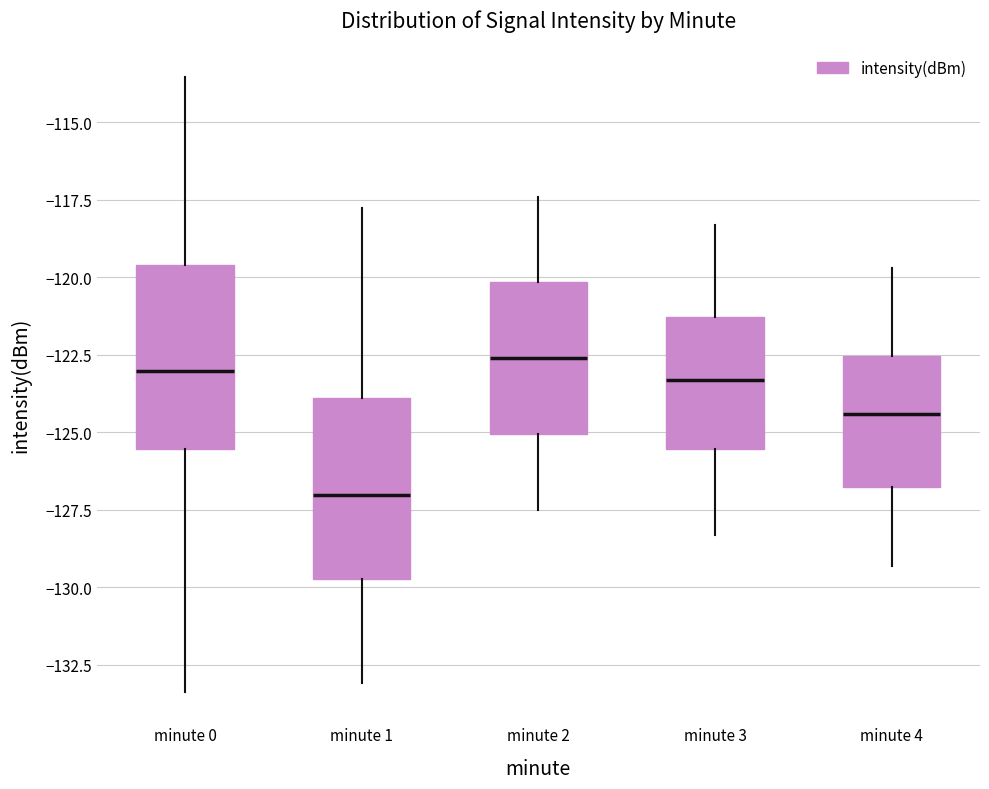

Reading left to right, transcribe this box plot: for each box, give where its median line is, the range the box spans, and where its two whiskers end, as read against the y-axis. The values are not printed on the chart, so give them approximately, as read against the axis.

minute 0: median -123.0, box -125.5 to -119.5, whiskers -133.5 to -113.5
minute 1: median -127.0, box -129.5 to -124.0, whiskers -133.0 to -118.0
minute 2: median -122.5, box -125.0 to -120.0, whiskers -127.5 to -117.5
minute 3: median -123.5, box -125.5 to -121.5, whiskers -128.5 to -118.5
minute 4: median -124.5, box -127.0 to -122.5, whiskers -129.5 to -119.5